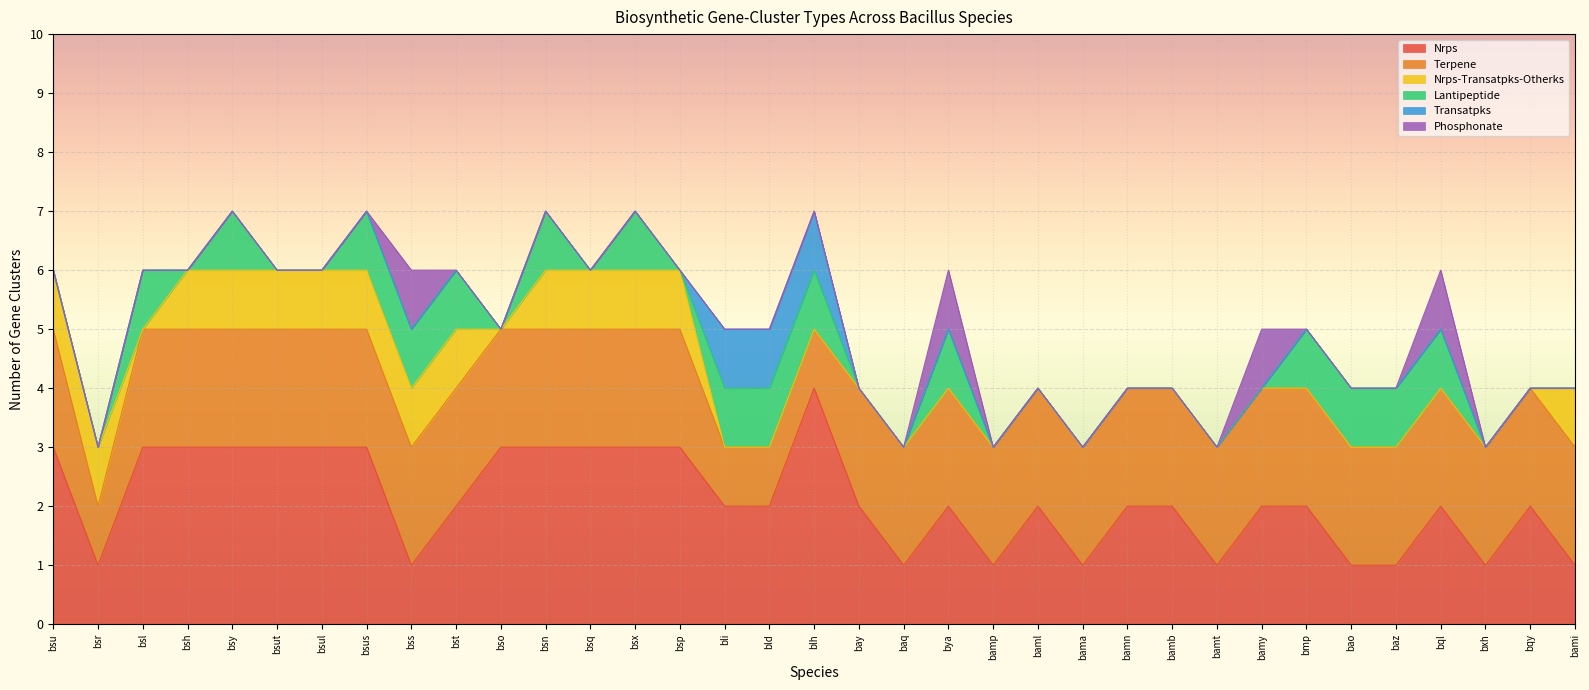

What position from the right is bya?

15